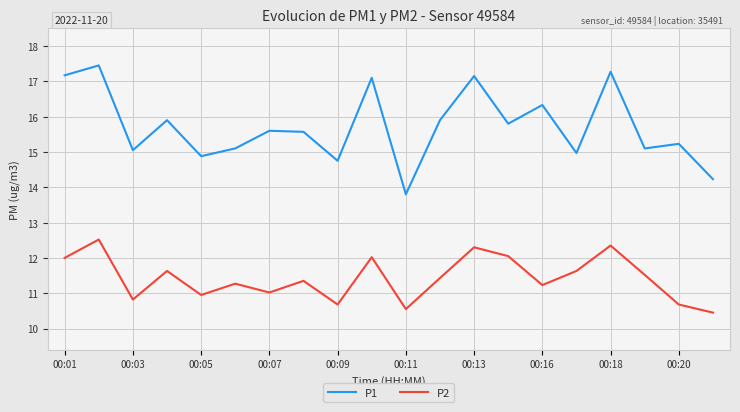

What is the sum of all P1 values?

314.4